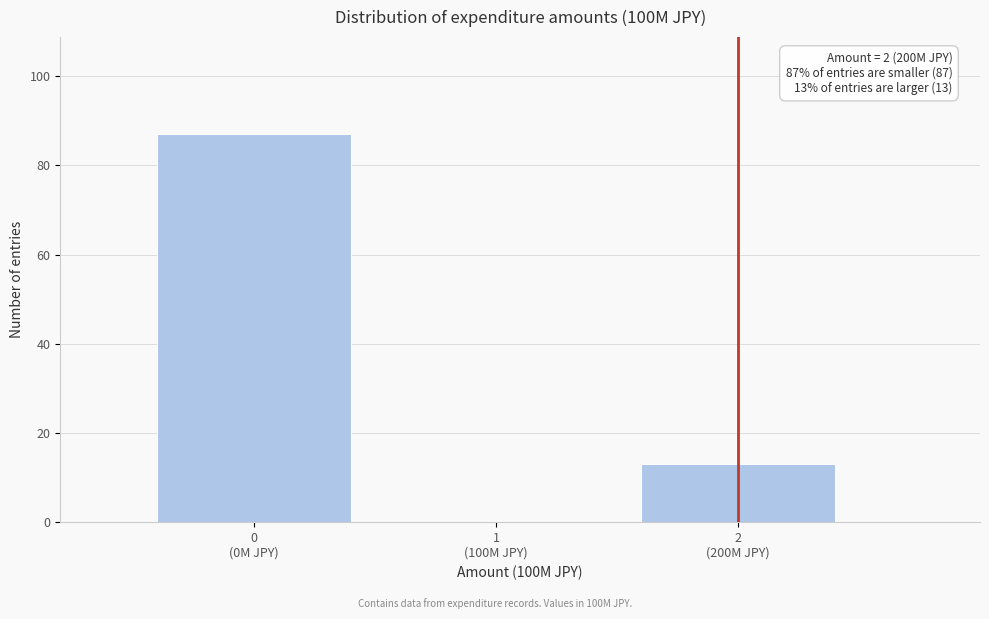

What is the sum of all values?

100